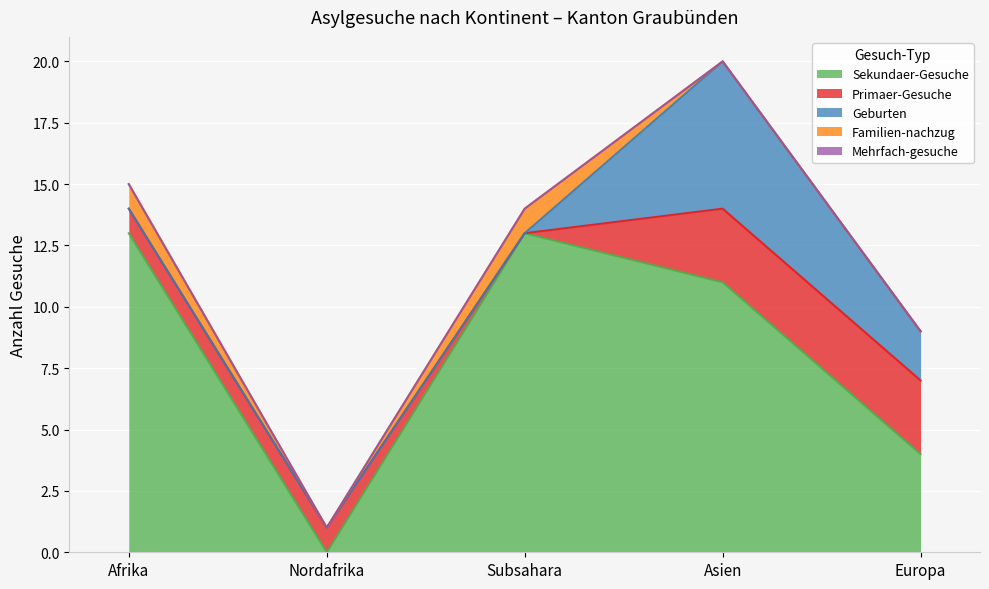

Which category has the highest value in the Mehrfach-gesuche series?

Afrika